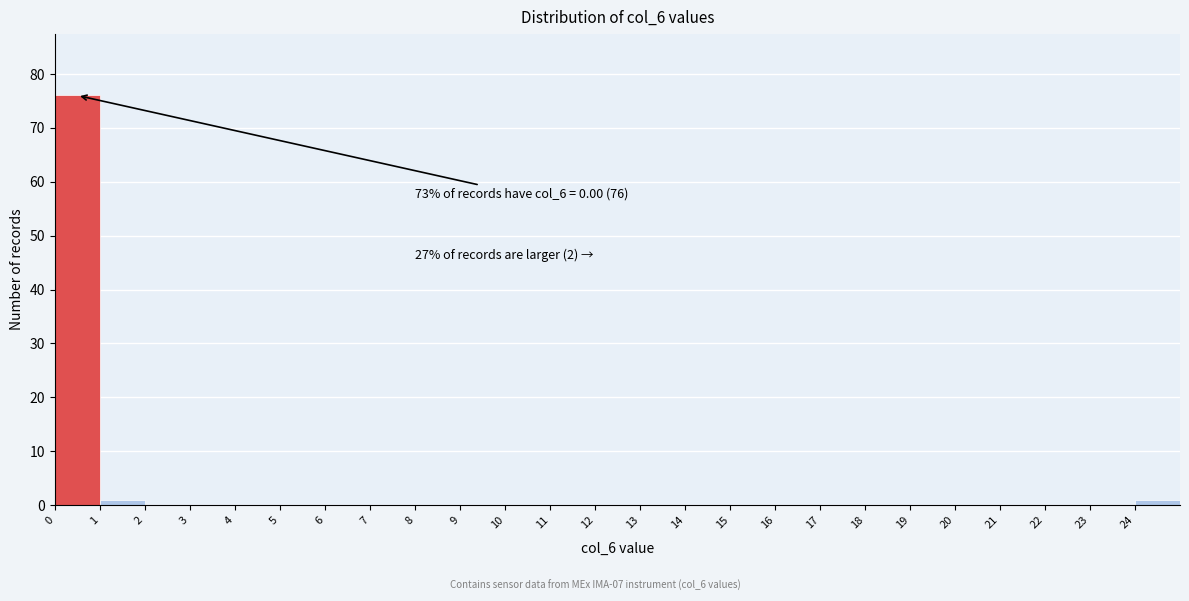

Which range on the x-axis has the tallest bar?

0 to 1